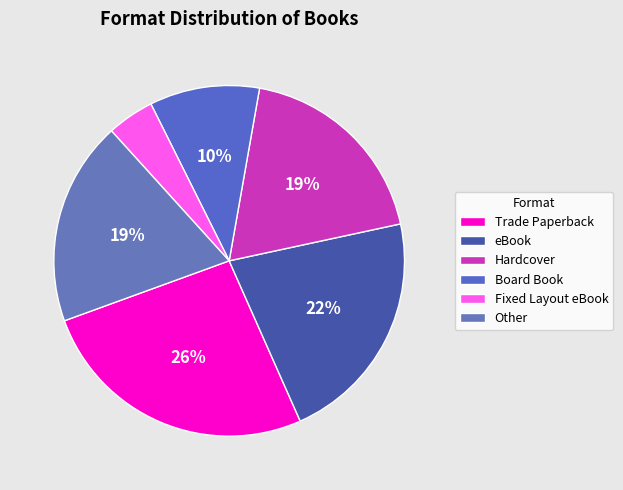

Which slice is the largest?

Trade Paperback